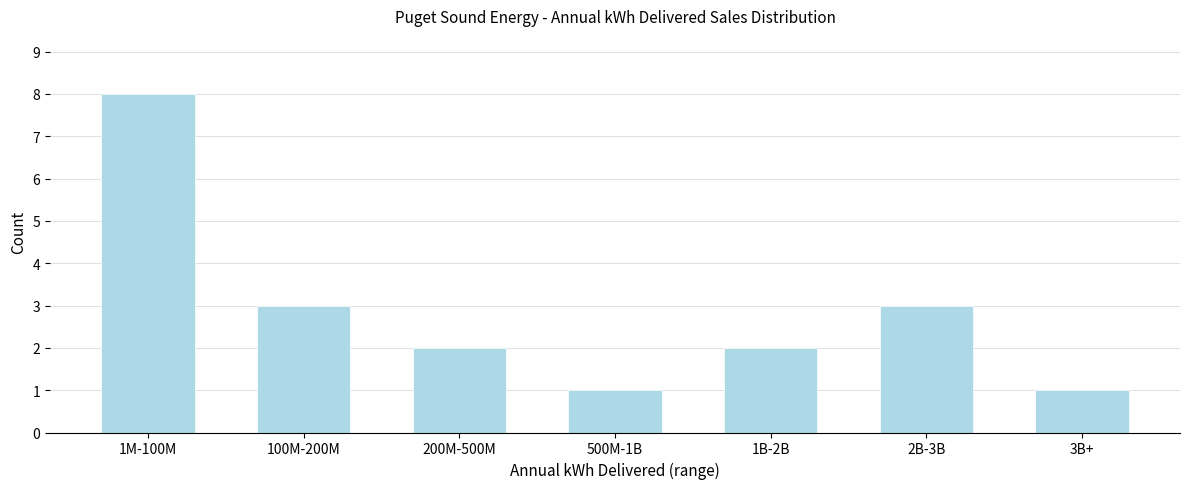

Reading left to right, transcribe all the data shown in this chart.

8	3	2	1	2	3	1